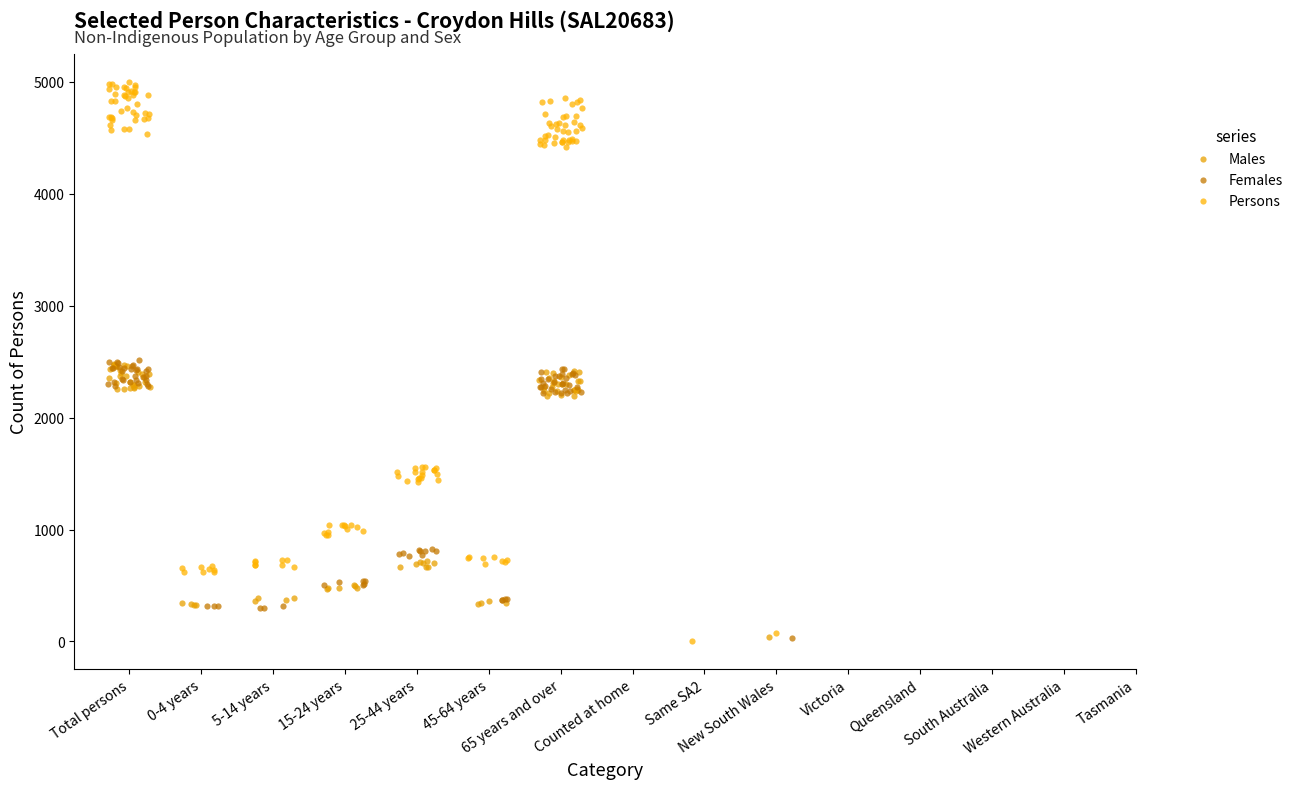

What are all the series names shown in the legend?

Males, Females, Persons